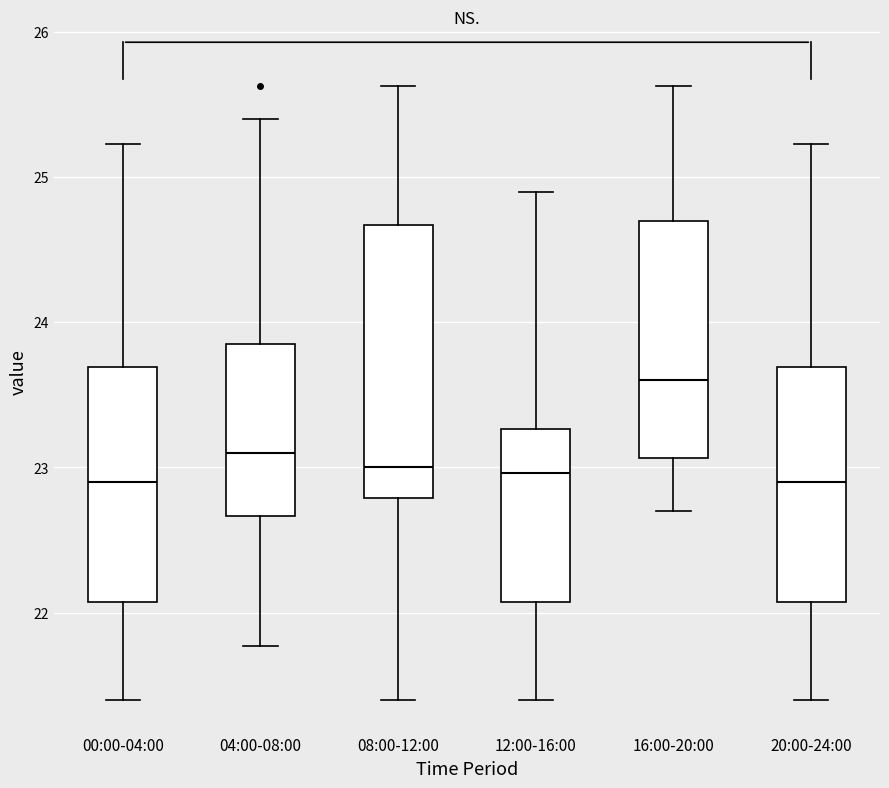

Reading left to right, transcribe this box plot: for each box, give where its median line is, the range the box spans, and where its two whiskers end, as read against the y-axis. The values are not printed on the chart, so give them approximately, as read against the axis.

00:00-04:00: median 22.9, box 22.1 to 23.7, whiskers 21.4 to 25.2
04:00-08:00: median 23.1, box 22.7 to 23.9, whiskers 21.8 to 25.4
08:00-12:00: median 23.0, box 22.8 to 24.7, whiskers 21.4 to 25.6
12:00-16:00: median 23.0, box 22.1 to 23.3, whiskers 21.4 to 24.9
16:00-20:00: median 23.6, box 23.1 to 24.7, whiskers 22.7 to 25.6
20:00-24:00: median 22.9, box 22.1 to 23.7, whiskers 21.4 to 25.2